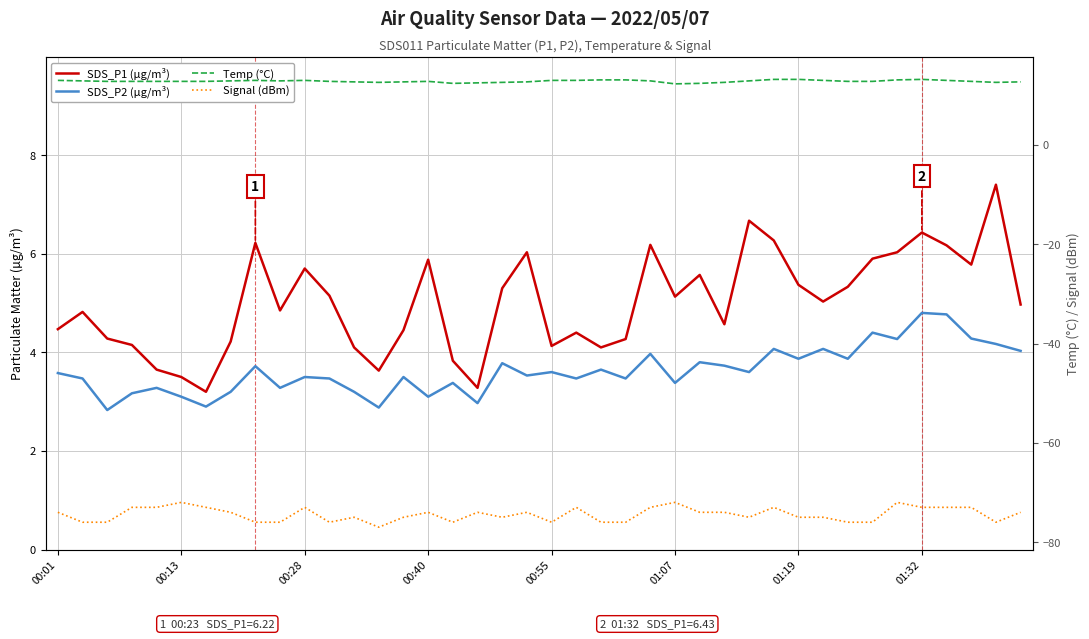

True or false: SDS_P2 (µg/m³) has a value of 2.4 at 00:01.

False